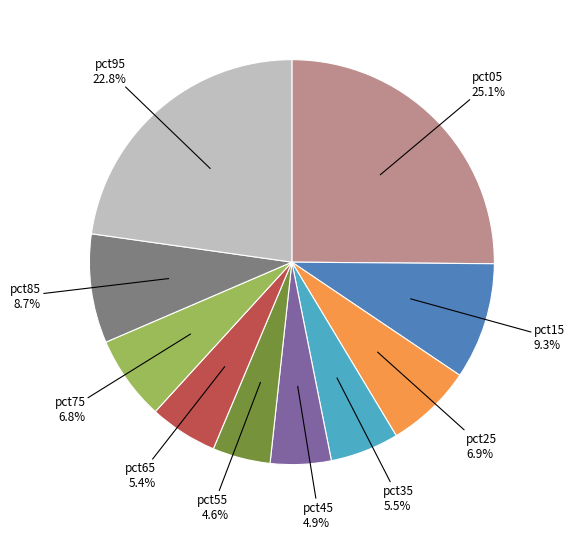

How many slices are in this pie chart?

10